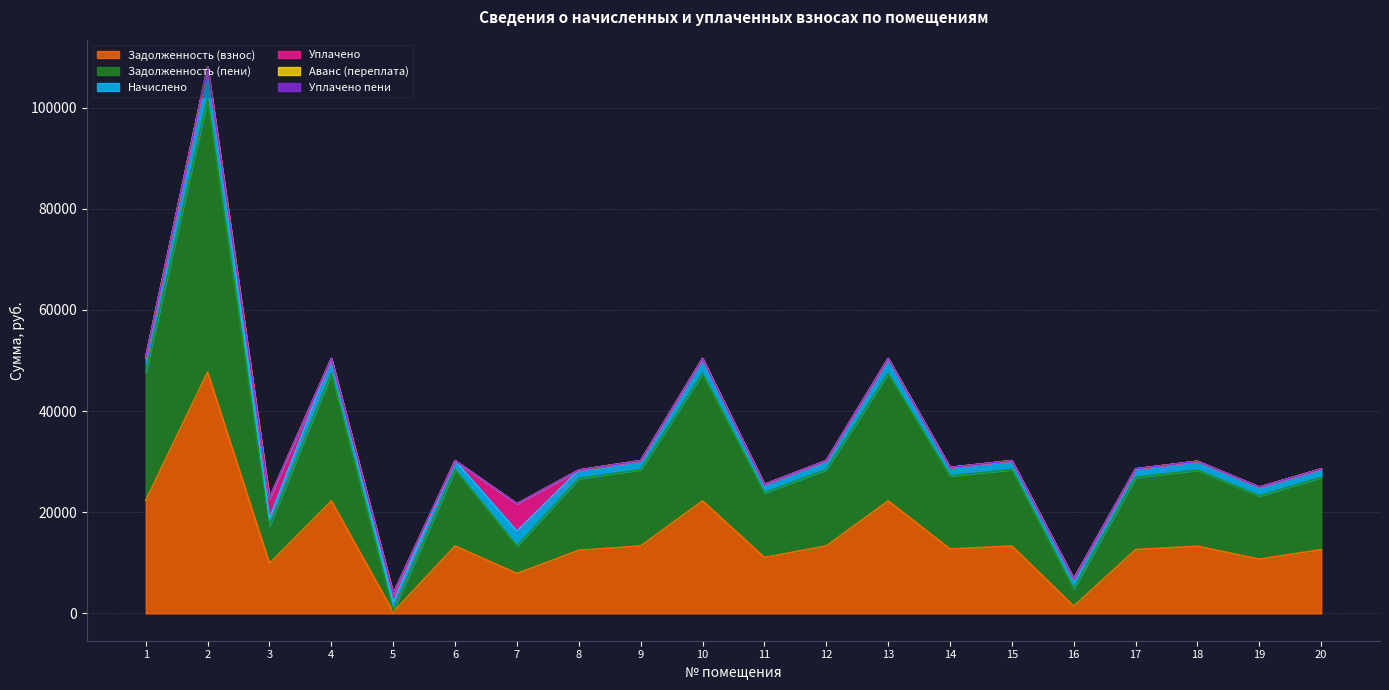

At 20, list the series in order from smallest to largest.

Уплачено, Аванс (переплата), Уплачено пени, Начислено, Задолженность (взнос), Задолженность (пени)